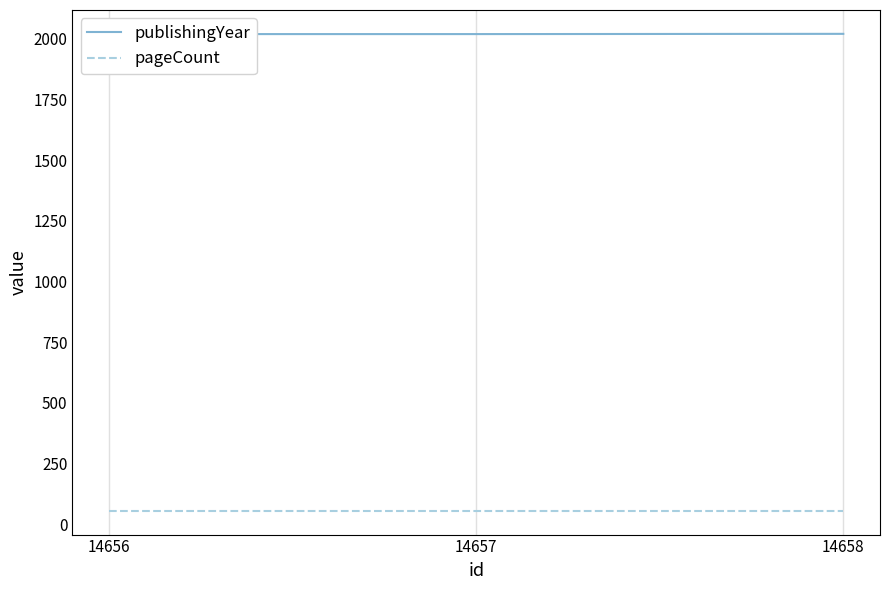

The publishingYear series shows 497 at 14657. True or false?

False